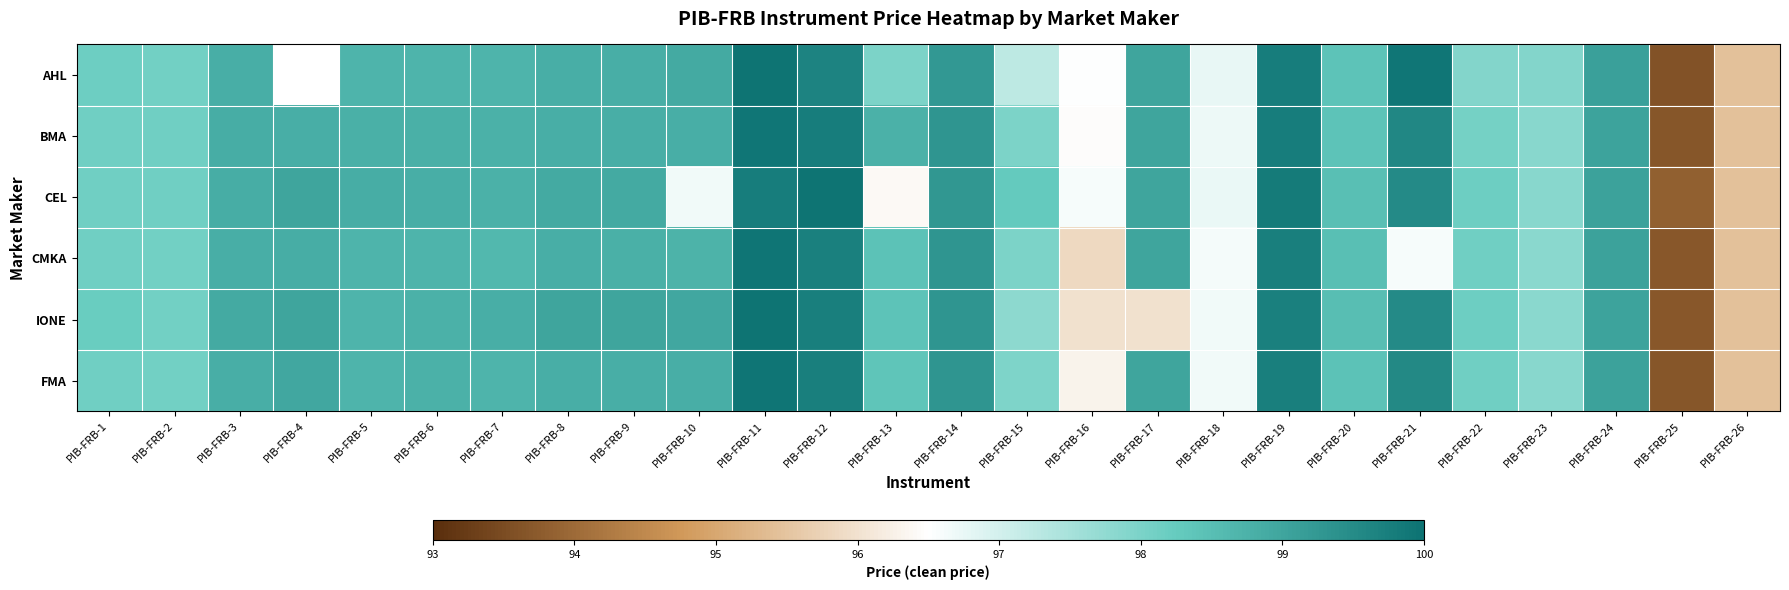

What is the sum of the IONE values at PIB-FRB-8 and PIB-FRB-16?

195.0